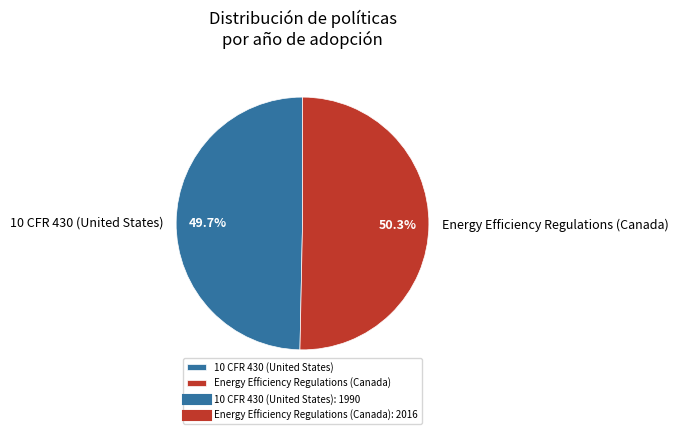

What is the ratio of the value at Energy Efficiency Regulations (Canada) to the value at 10 CFR 430 (United States)?

1.0